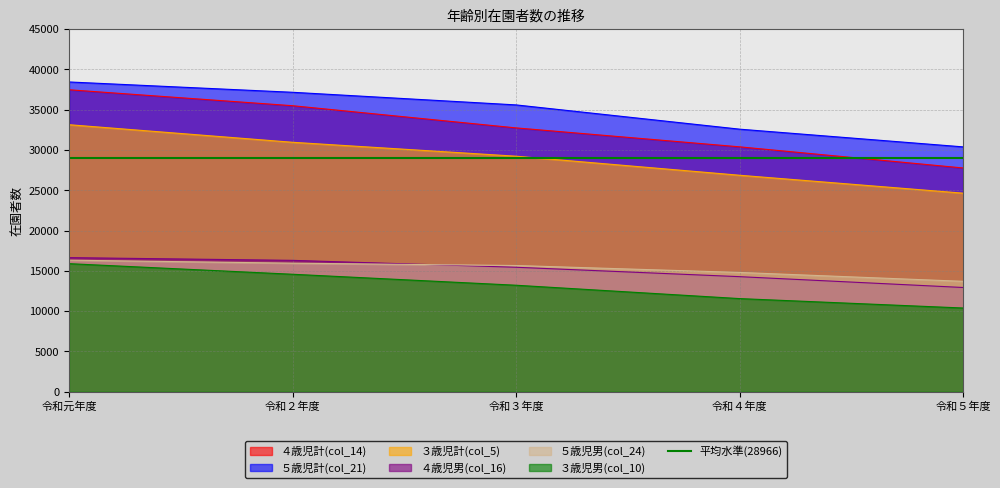

What is the label of the 2nd point from the left?

令和２年度